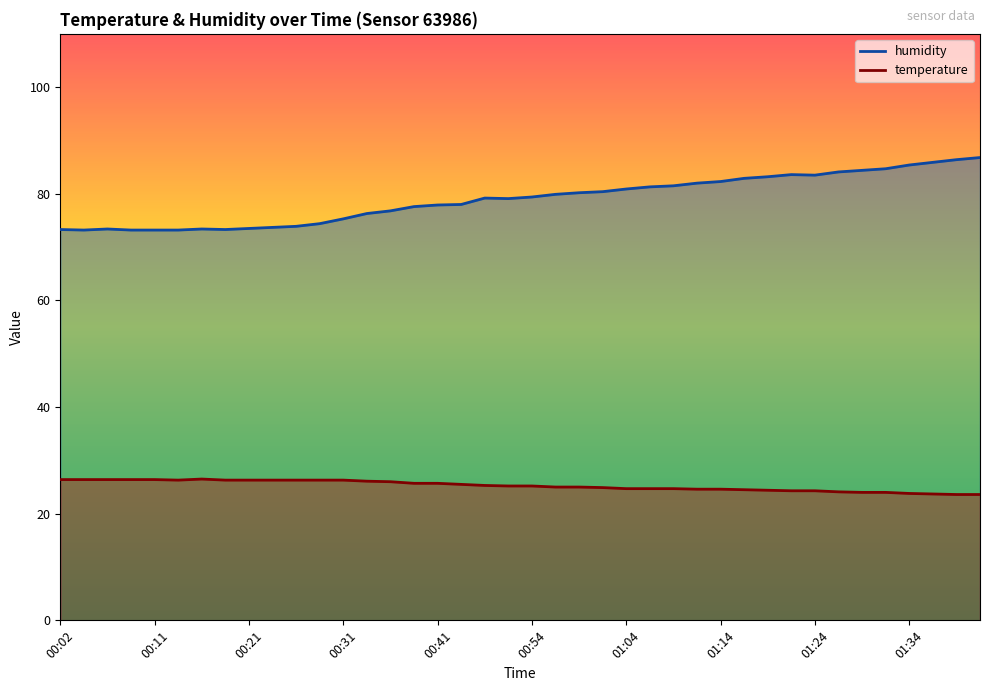

What is the difference between the humidity values at 00:52 and 01:24?

4.4